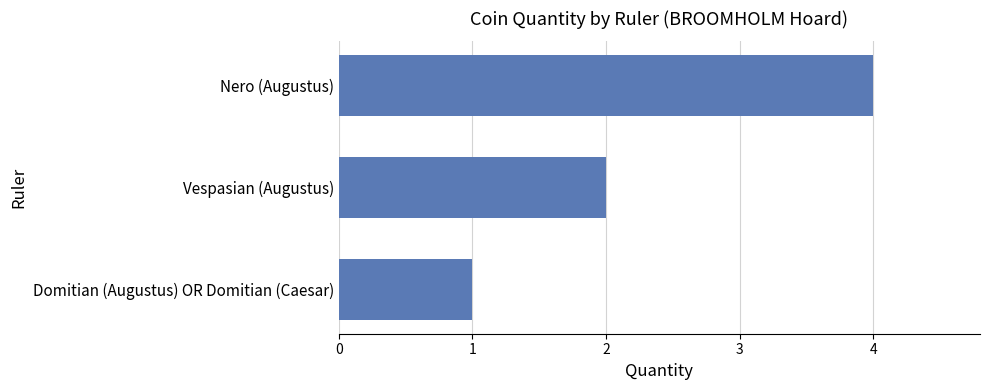

What is the ratio of the value at Nero (Augustus) to the value at Domitian (Augustus) OR Domitian (Caesar)?

4.0